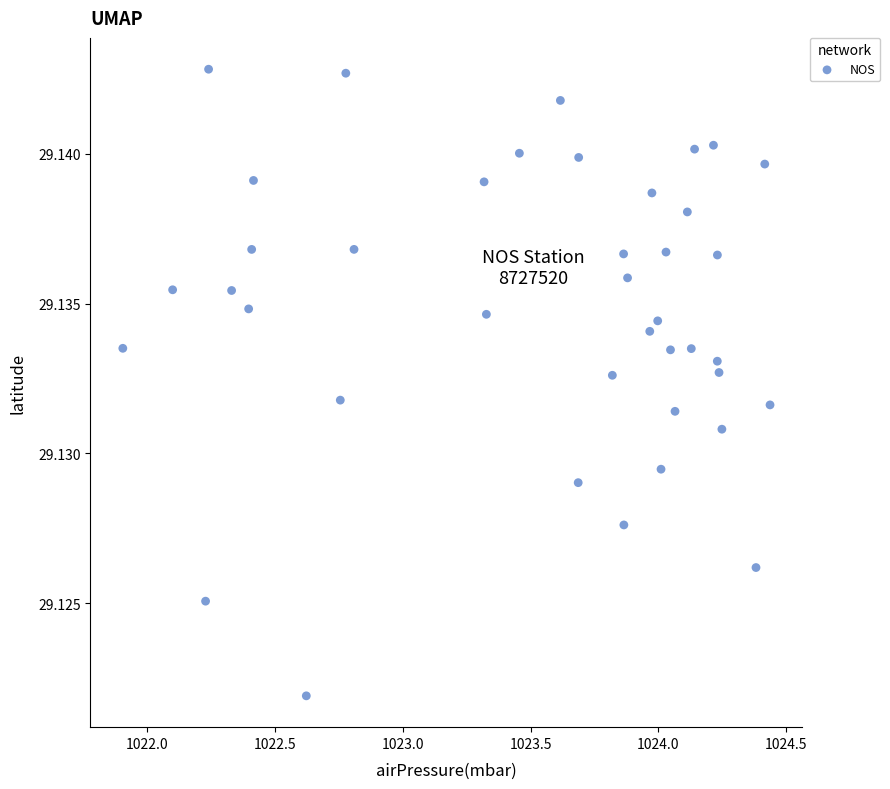

What is the range of X values (max minus min)?

2.5